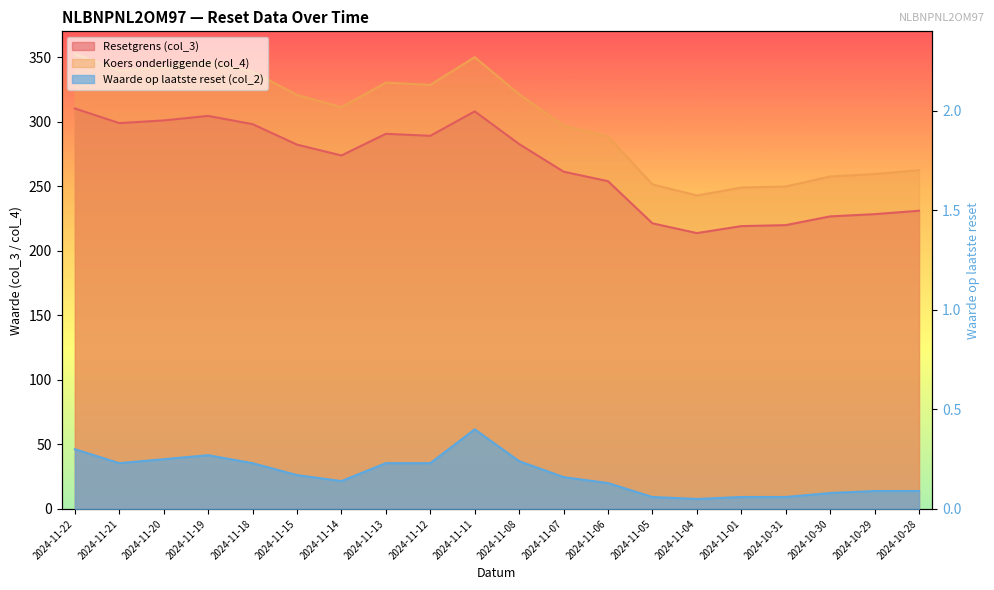

List the labels in order of Koers onderliggende (col_4) value, smallest first.

2024-11-04, 2024-11-01, 2024-10-31, 2024-11-05, 2024-10-30, 2024-10-29, 2024-10-28, 2024-11-06, 2024-11-07, 2024-11-14, 2024-11-15, 2024-11-08, 2024-11-12, 2024-11-13, 2024-11-18, 2024-11-21, 2024-11-20, 2024-11-19, 2024-11-11, 2024-11-22